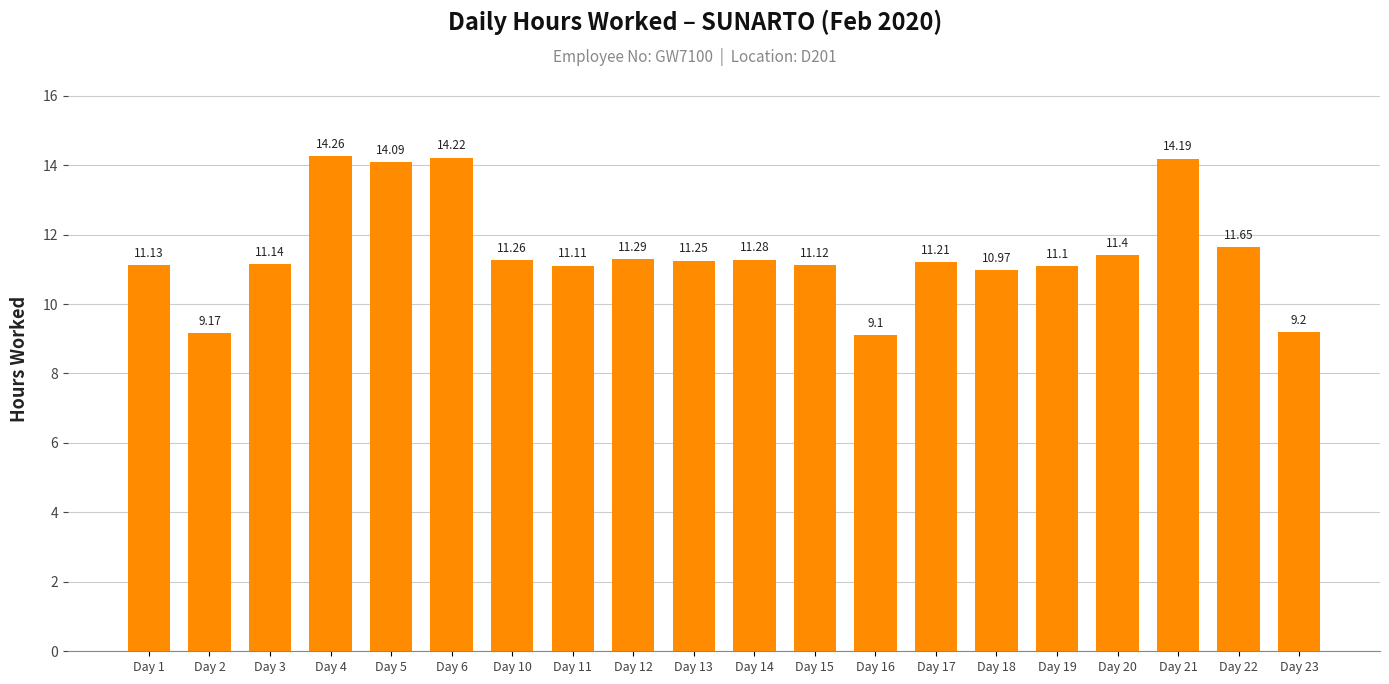

Approximately how many times larger is the value at Day 12 compared to Day 20?

1.0